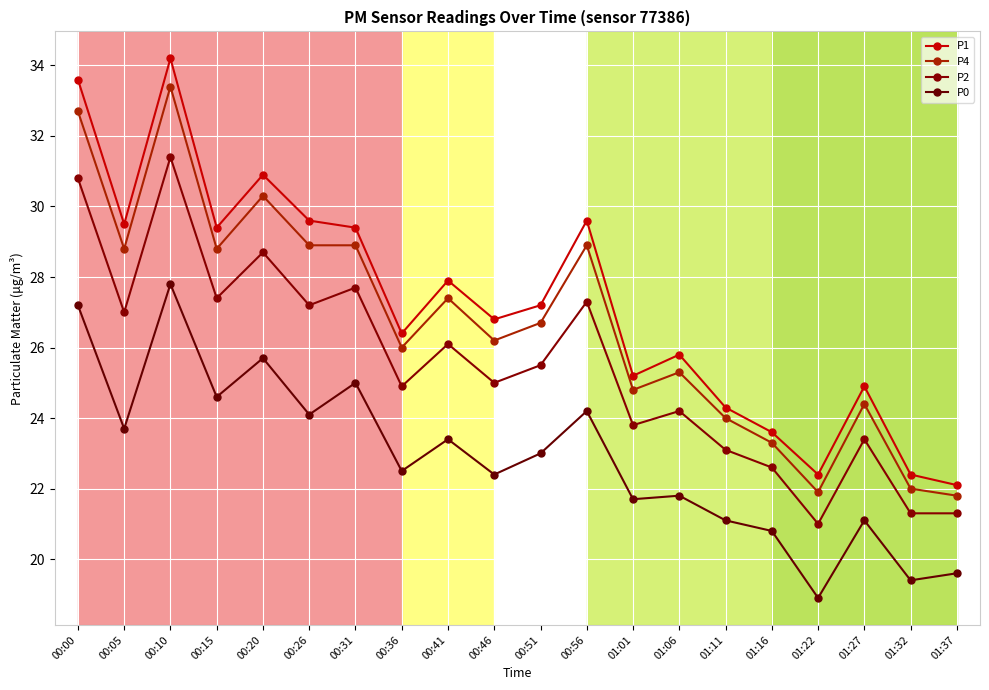

What is the value of the P2 point at the 18th from the left?

23.4